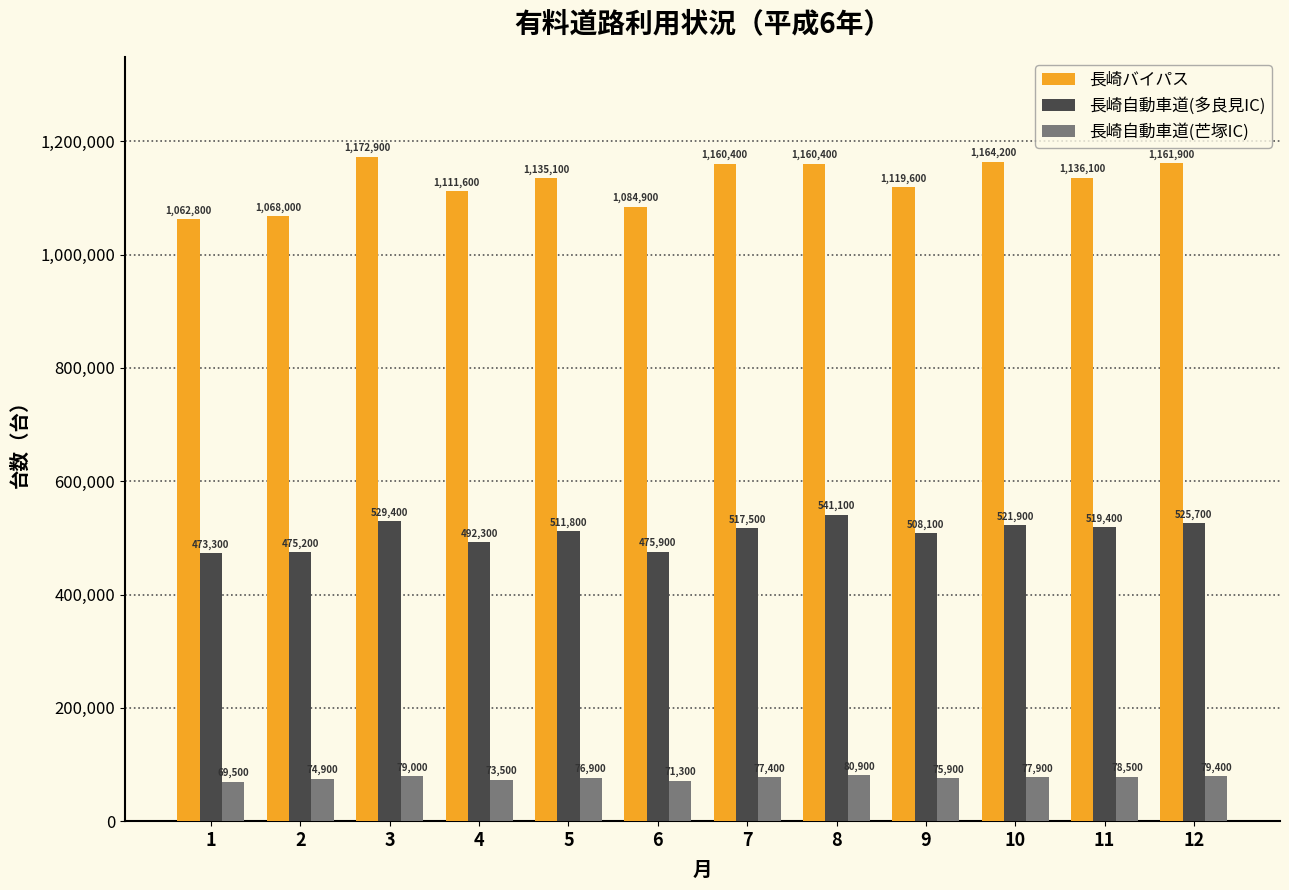

Reading left to right, extract all data points from this chart.

長崎バイパス: 1062800	1068000	1172900	1111600	1135100	1084900	1160400	1160400	1119600	1164200	1136100	1161900
長崎自動車道(多良見IC): 473300	475200	529400	492300	511800	475900	517500	541100	508100	521900	519400	525700
長崎自動車道(芒塚IC): 69500	74900	79000	73500	76900	71300	77400	80900	75900	77900	78500	79400